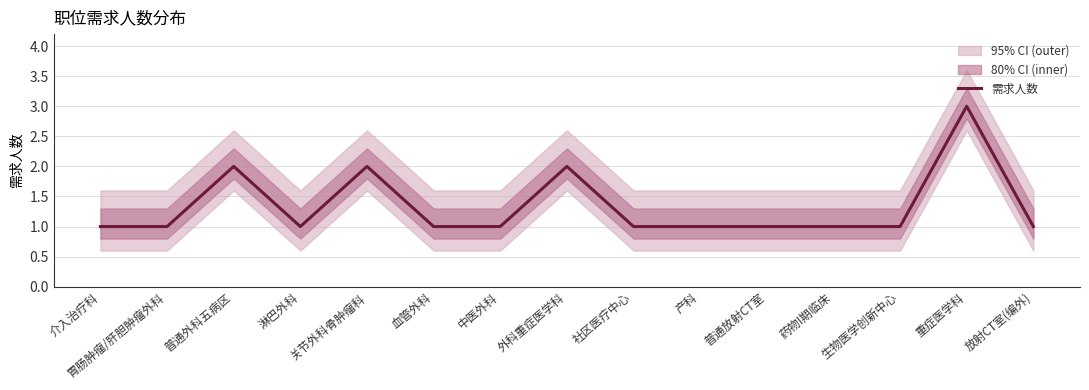

Reading right to left, list all the values displayed in this chart.

1	3	1	1	1	1	1	2	1	1	2	1	2	1	1